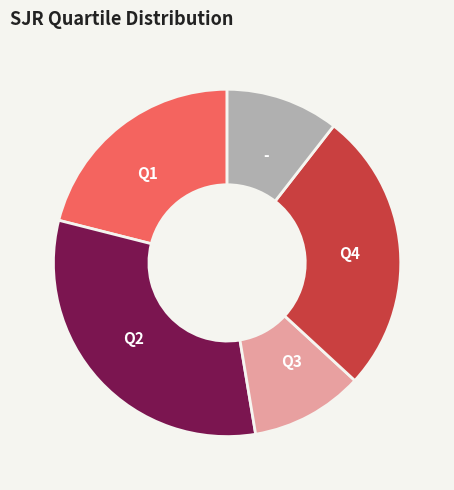

Which slice is the largest?

Q2